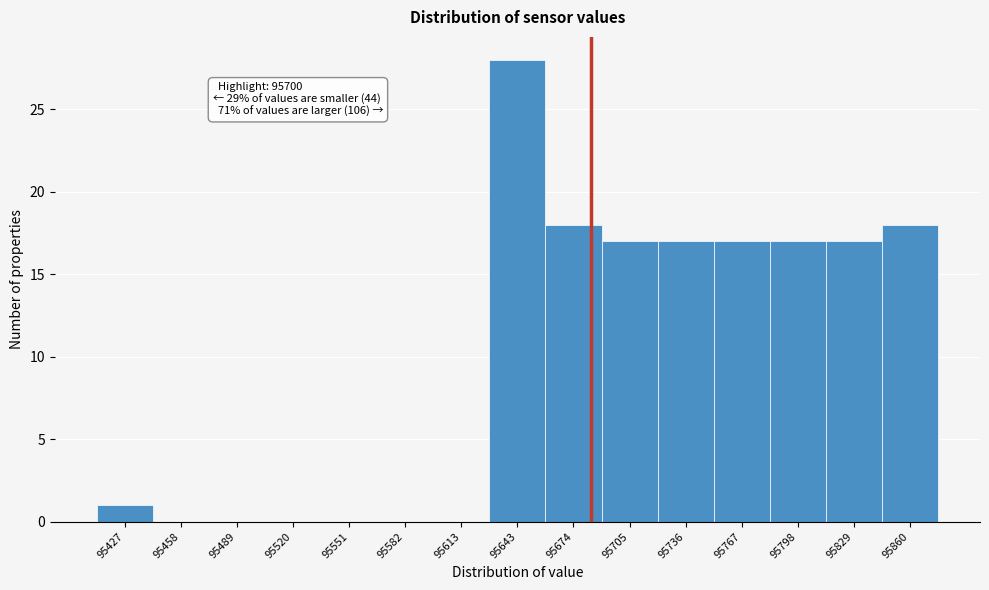

Reading left to right, extract all data points from this chart.

95427=1	95458=0	95489=0	95520=0	95551=0	95582=0	95613=0	95643=28	95674=18	95705=17	95736=17	95767=17	95798=17	95829=17	95860=18